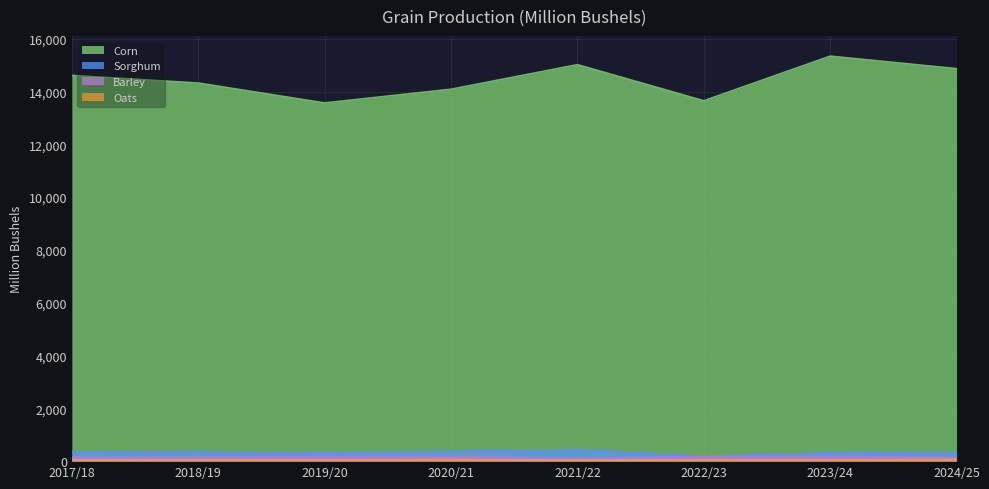

Is the value of Sorghum at 2023/24 greater than the value of Oats at 2023/24?

Yes